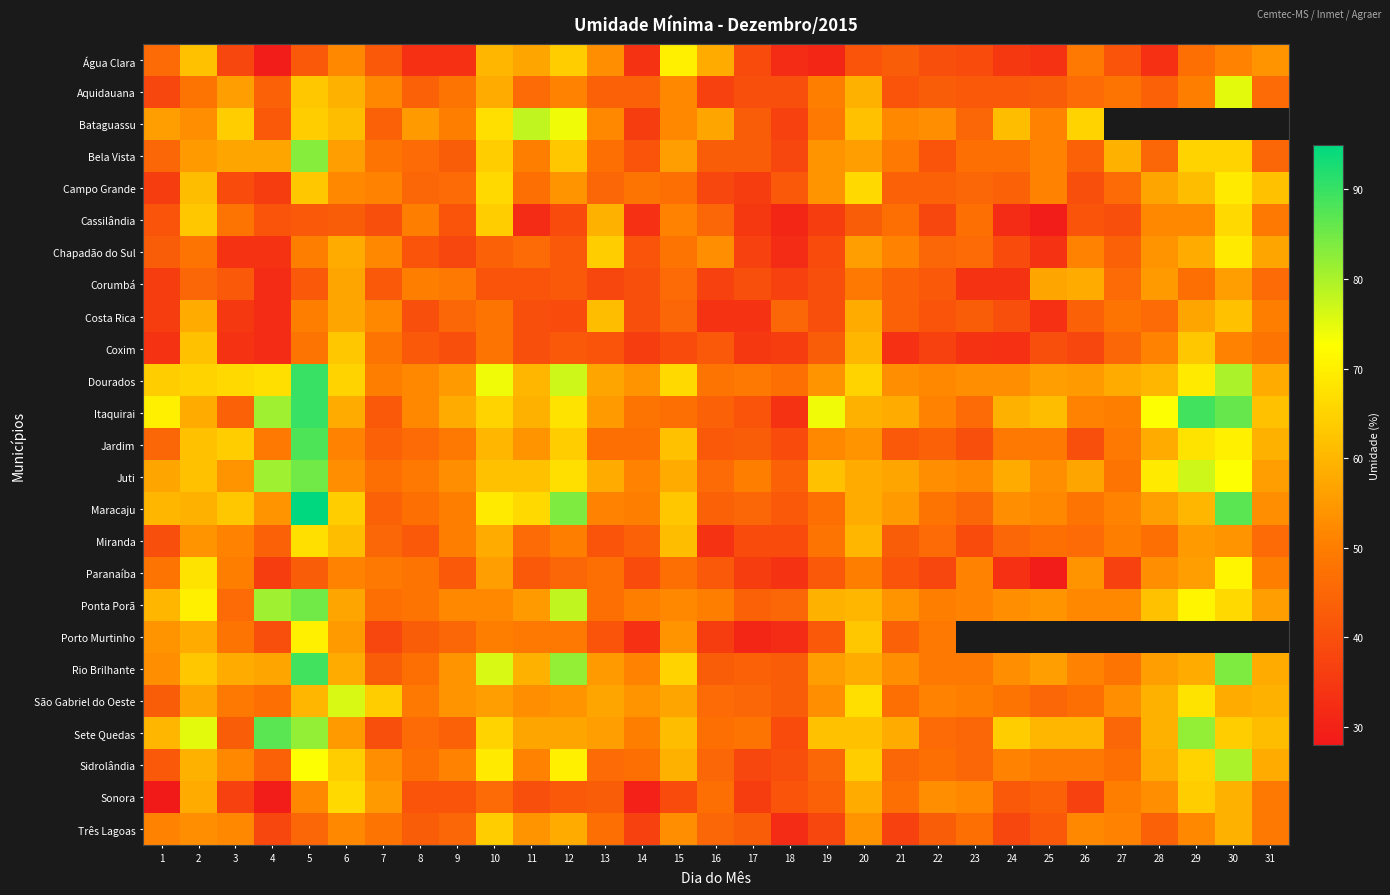

True or false: Jardim has a value of 99.1 at 28.

False